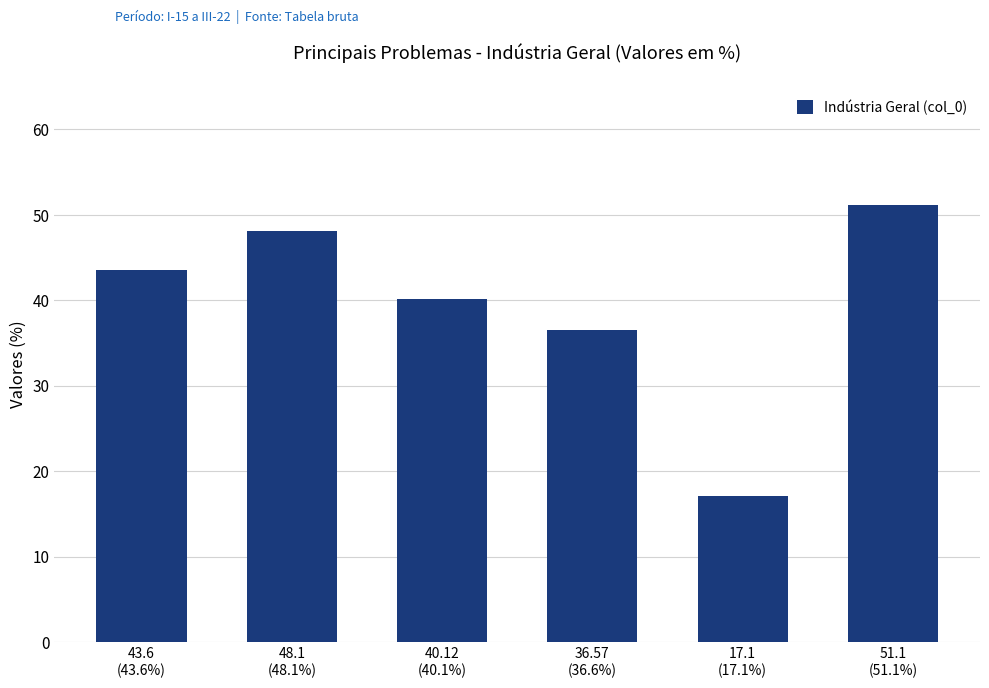

The value at 48.1
(48.1%) is 27.2. True or false?

False